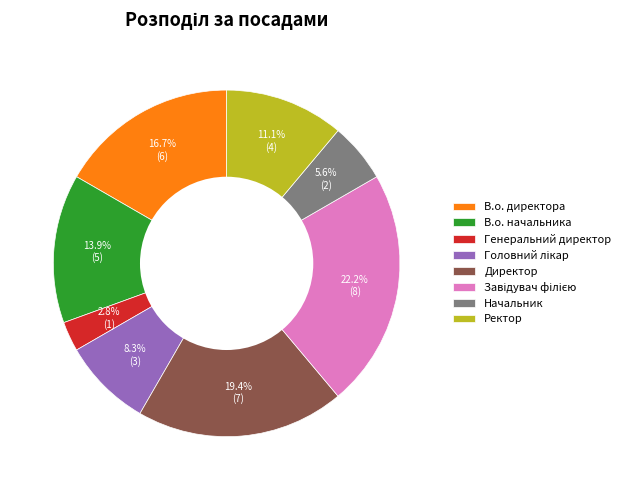

Does any single category account for the majority?

No